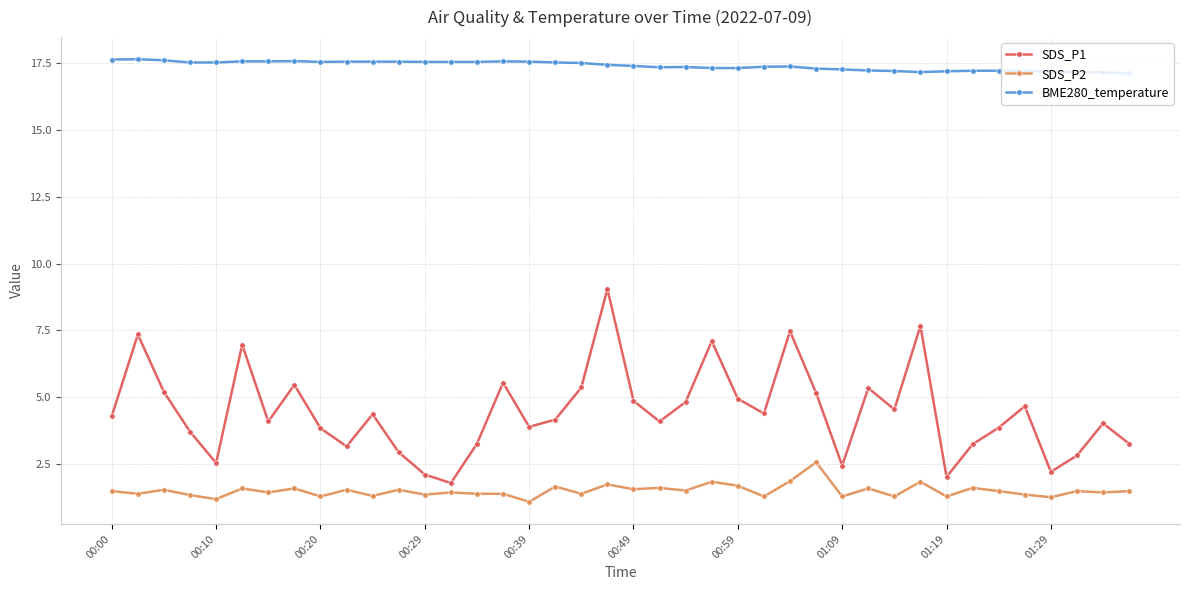

What is the average value of the SDS_P1 series?

4.5